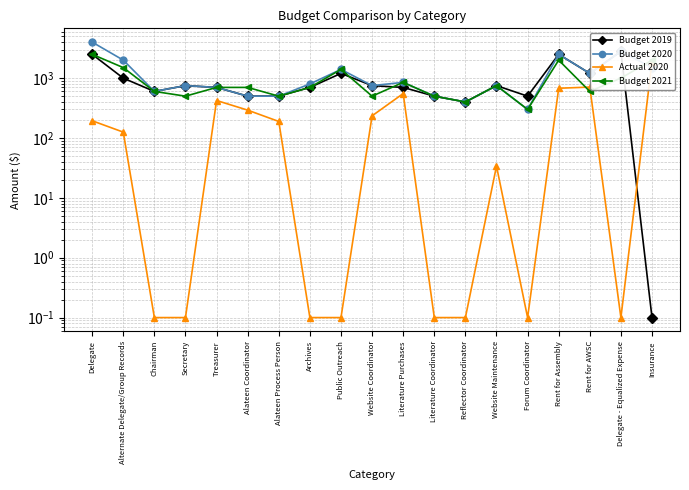

What value does the Budget 2019 series have at Alateen Coordinator?

500.0